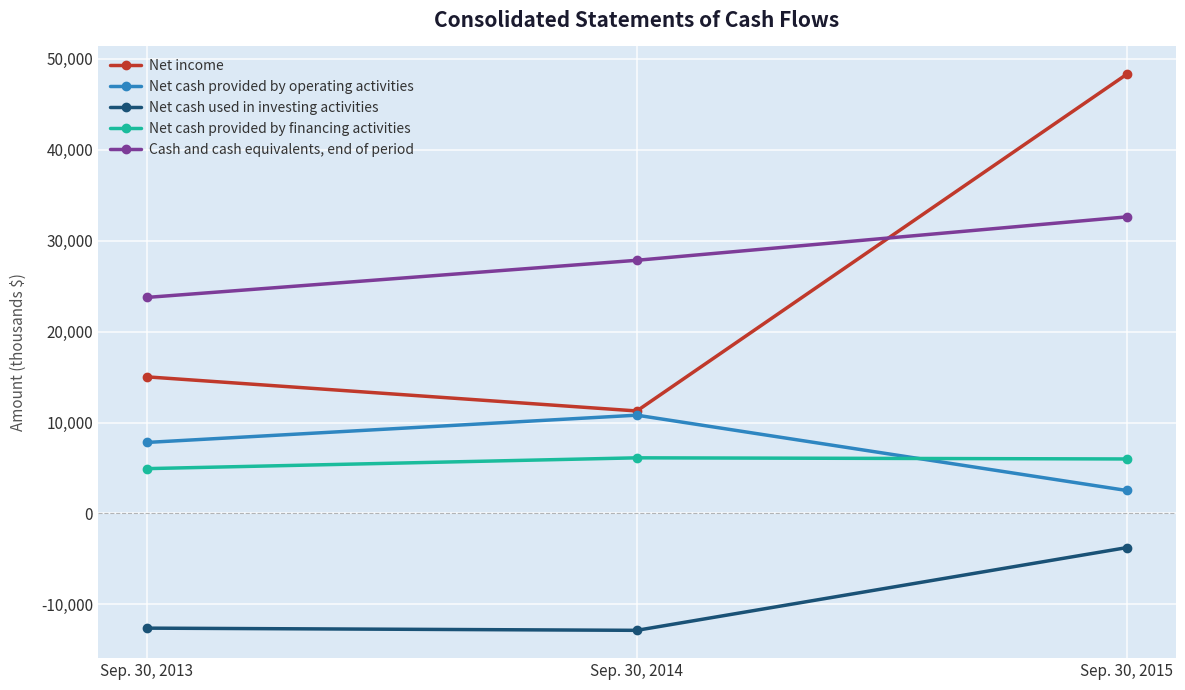

What is the highest value of the Cash and cash equivalents, end of period series?

32611